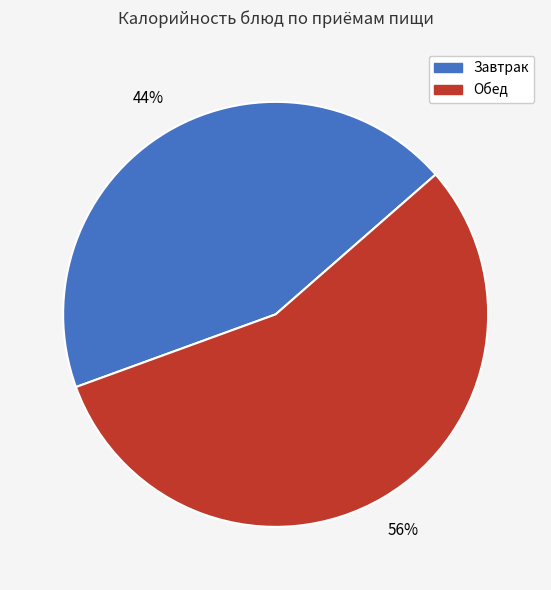

To the nearest percent, what is the average slice percentage?

50%